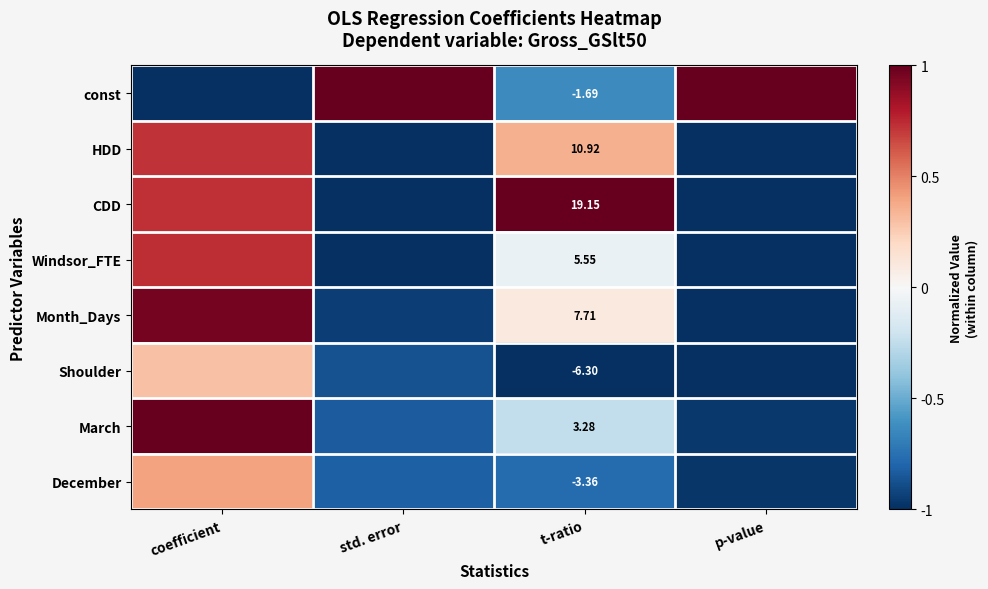

What is the total value across all series at std. error?

-5.5